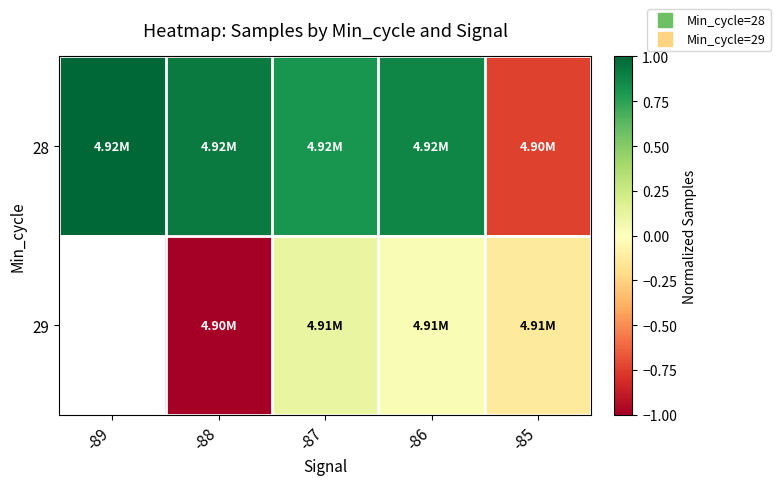

Which series has the largest total across all categories?

28